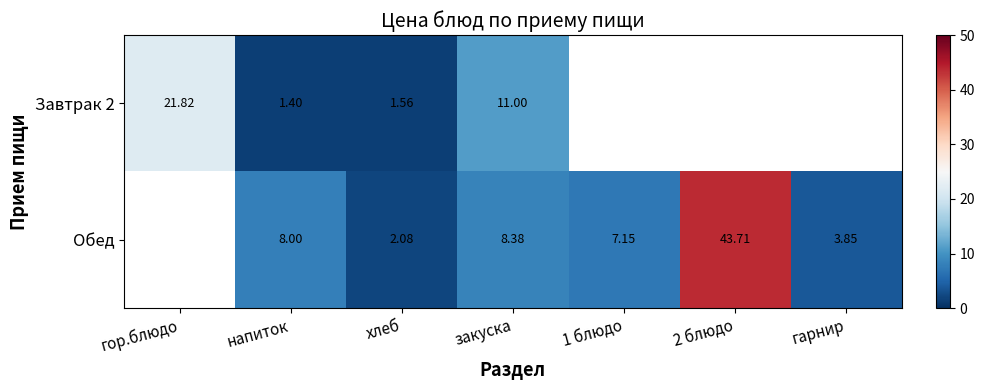

Rank the series by their maximum value, from lowest to highest.

Завтрак 2, Обед